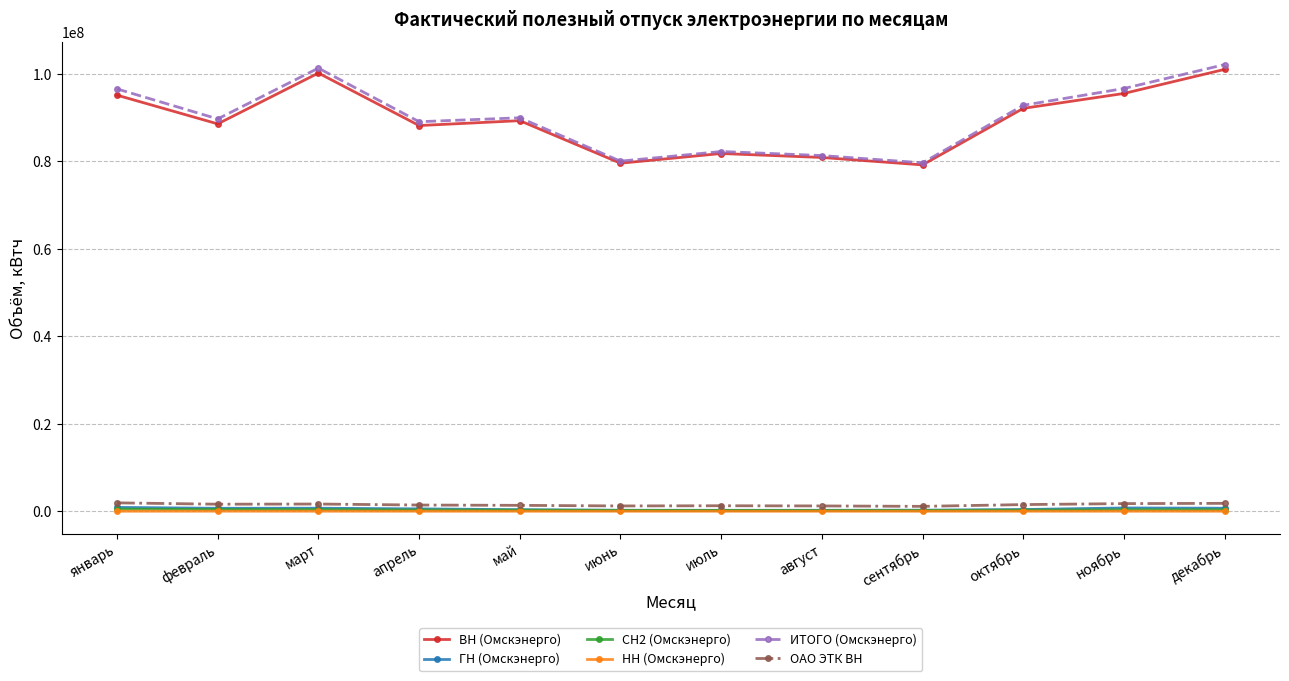

Which series has the largest range (max minus min)?

ИТОГО (Омскэнерго)